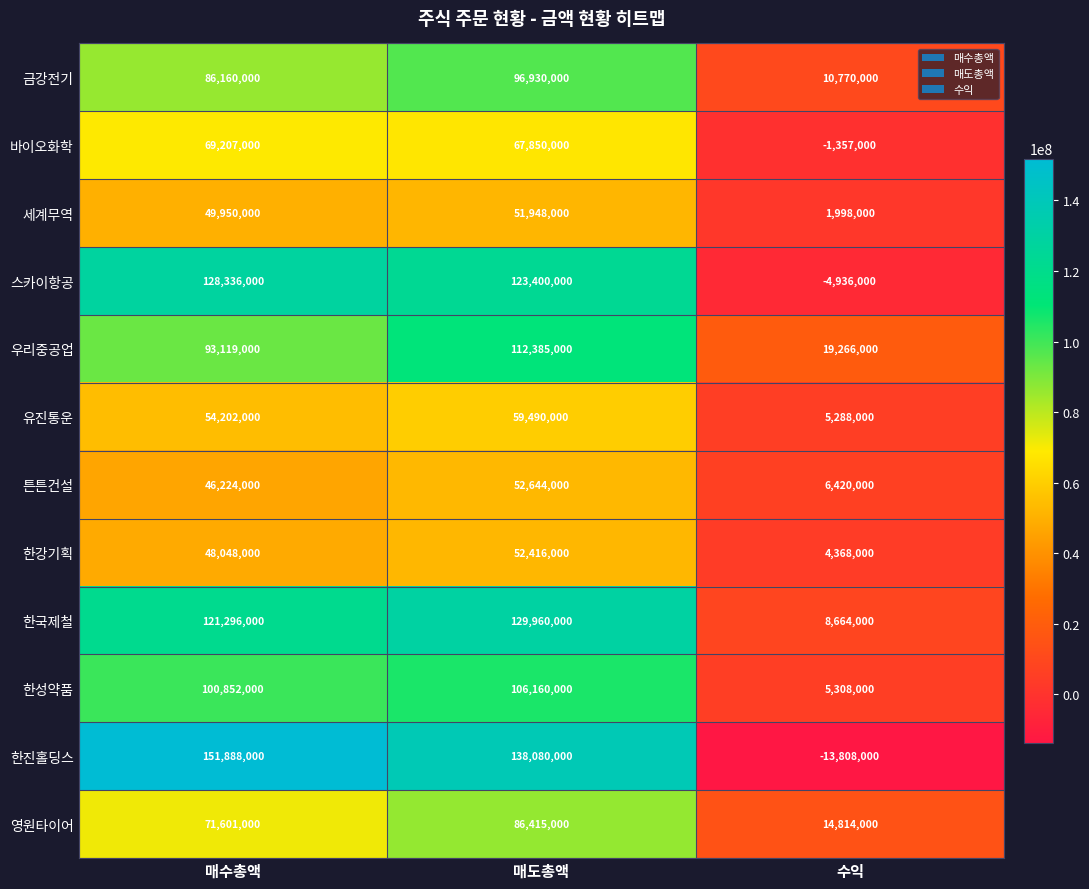

What is the difference between the highest and lowest values at 매도총액?

86132000